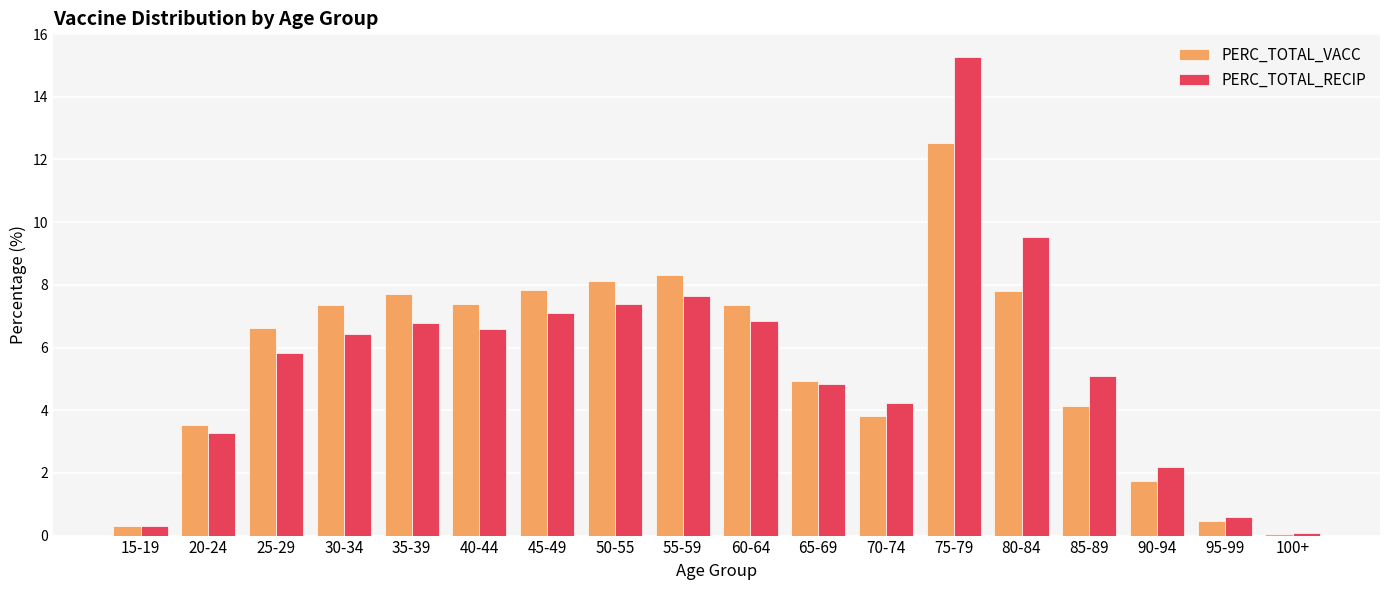

How many values in the PERC_TOTAL_RECIP series are below 6?

9